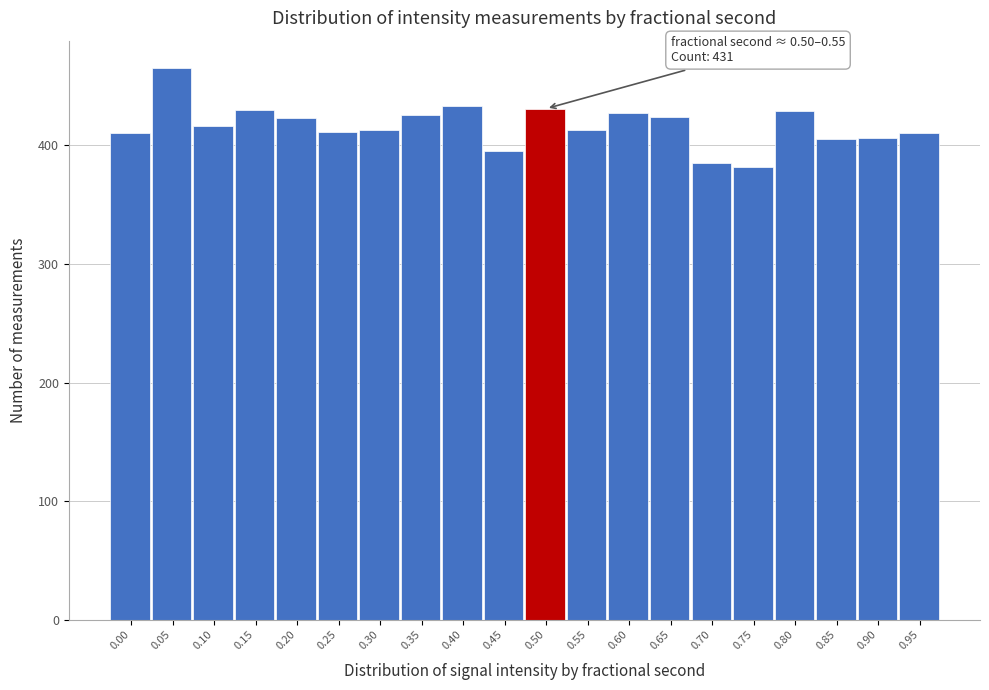

What is the average value?

417